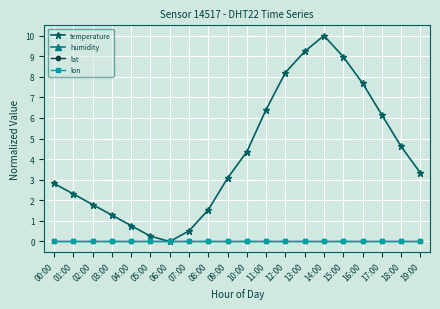

Reading right to left, list all the values displayed in this chart.

temperature: 19:00=3.3	18:00=4.6	17:00=6.2	16:00=7.7	15:00=9.0	14:00=10.0	13:00=9.2	12:00=8.2	11:00=6.4	10:00=4.4	09:00=3.1	08:00=1.5	07:00=0.5	06:00=0.0	05:00=0.3	04:00=0.8	03:00=1.3	02:00=1.8	01:00=2.3	00:00=2.8
humidity: 19:00=99.9	18:00=99.9	17:00=99.9	16:00=99.9	15:00=99.9	14:00=99.9	13:00=99.9	12:00=99.9	11:00=99.9	10:00=99.9	09:00=99.9	08:00=99.9	07:00=99.9	06:00=99.9	05:00=99.9	04:00=99.9	03:00=99.9	02:00=99.9	01:00=99.9	00:00=99.9
lat: 19:00=0.0	18:00=0.0	17:00=0.0	16:00=0.0	15:00=0.0	14:00=0.0	13:00=0.0	12:00=0.0	11:00=0.0	10:00=0.0	09:00=0.0	08:00=0.0	07:00=0.0	06:00=0.0	05:00=0.0	04:00=0.0	03:00=0.0	02:00=0.0	01:00=0.0	00:00=0.0
lon: 19:00=0.0	18:00=0.0	17:00=0.0	16:00=0.0	15:00=0.0	14:00=0.0	13:00=0.0	12:00=0.0	11:00=0.0	10:00=0.0	09:00=0.0	08:00=0.0	07:00=0.0	06:00=0.0	05:00=0.0	04:00=0.0	03:00=0.0	02:00=0.0	01:00=0.0	00:00=0.0